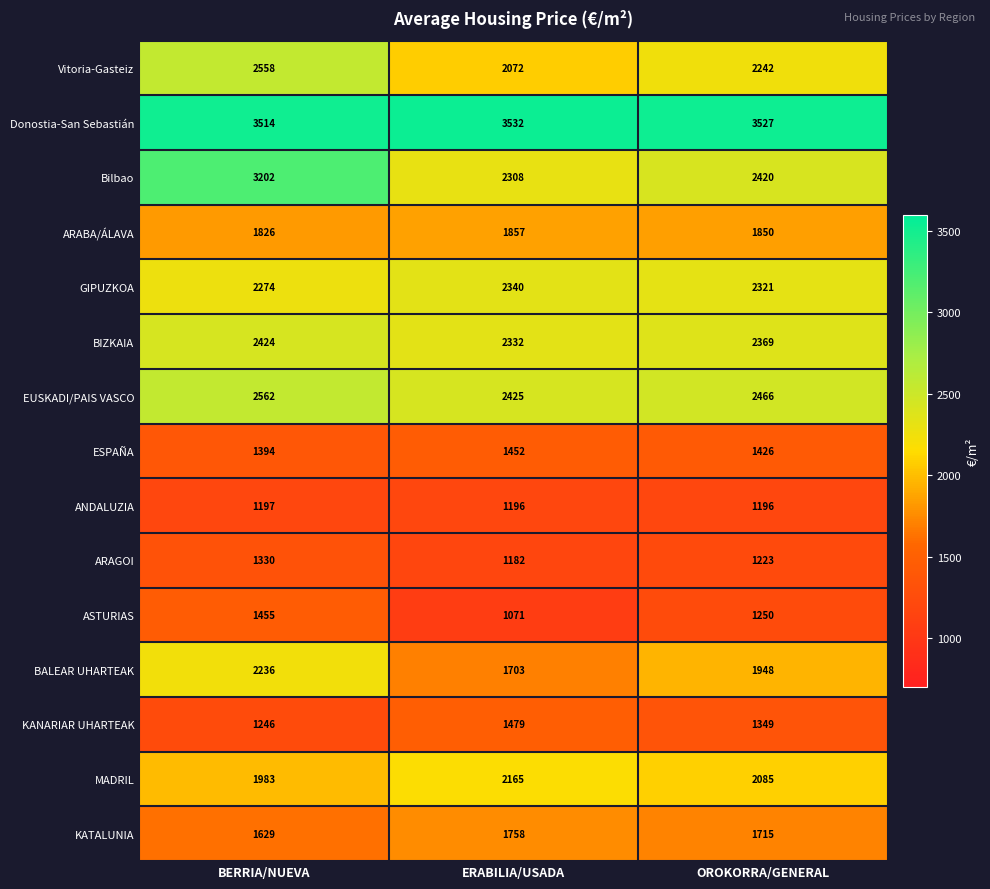

Which series changed the most between BERRIA/NUEVA and ERABILIA/USADA?

Bilbao